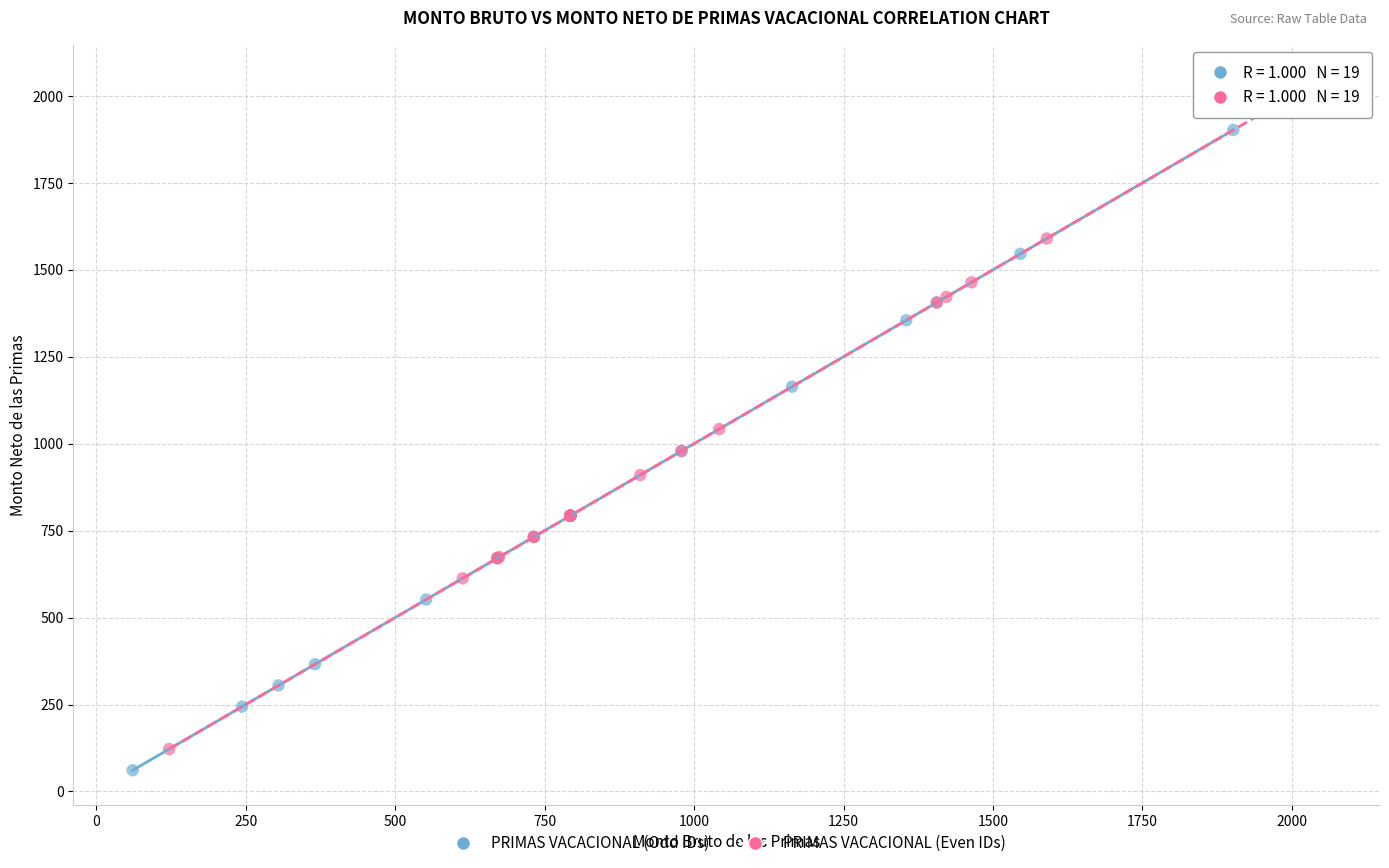

Which series has the widest spread of Y values?

PRIMAS VACACIONAL (Even IDs)